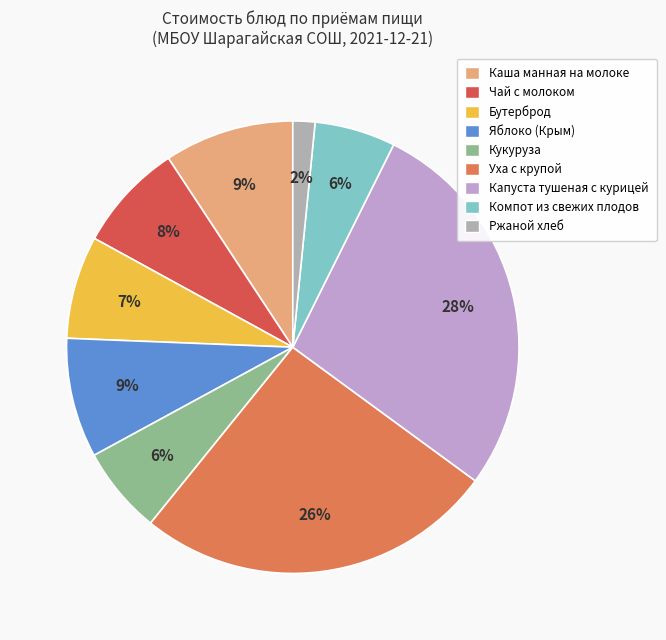

Does any single category account for the majority?

No